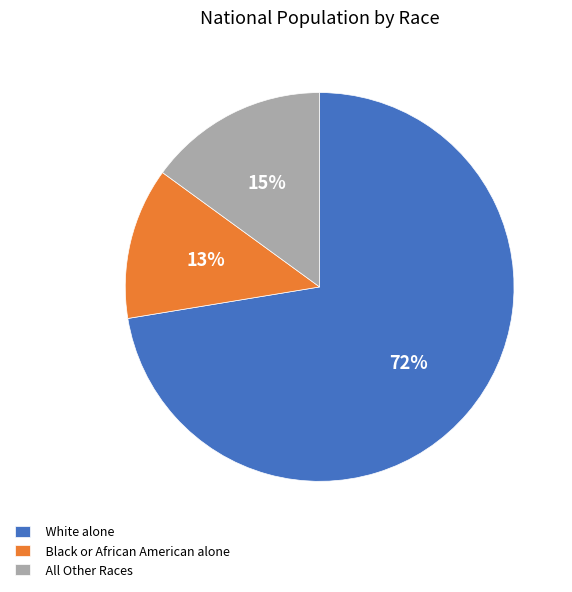

Is there any slice that represents more than half of the pie?

Yes